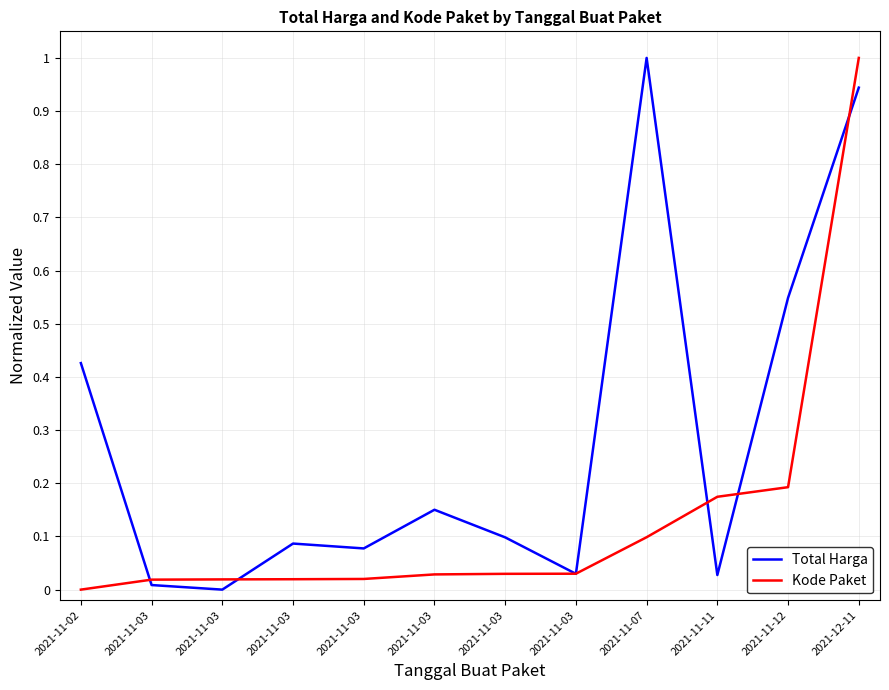

How many lines are shown in the chart?

2